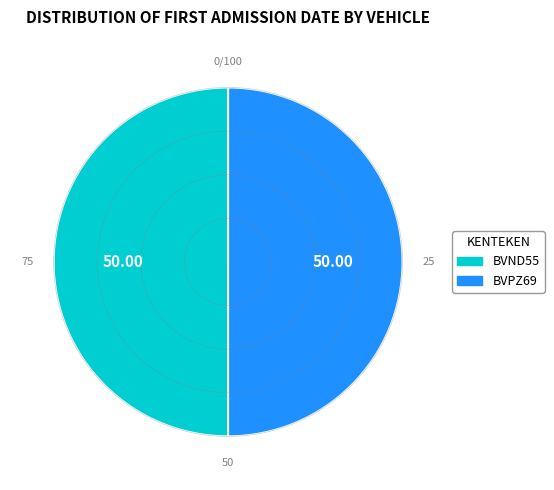

Count the number of slices in the pie.

2